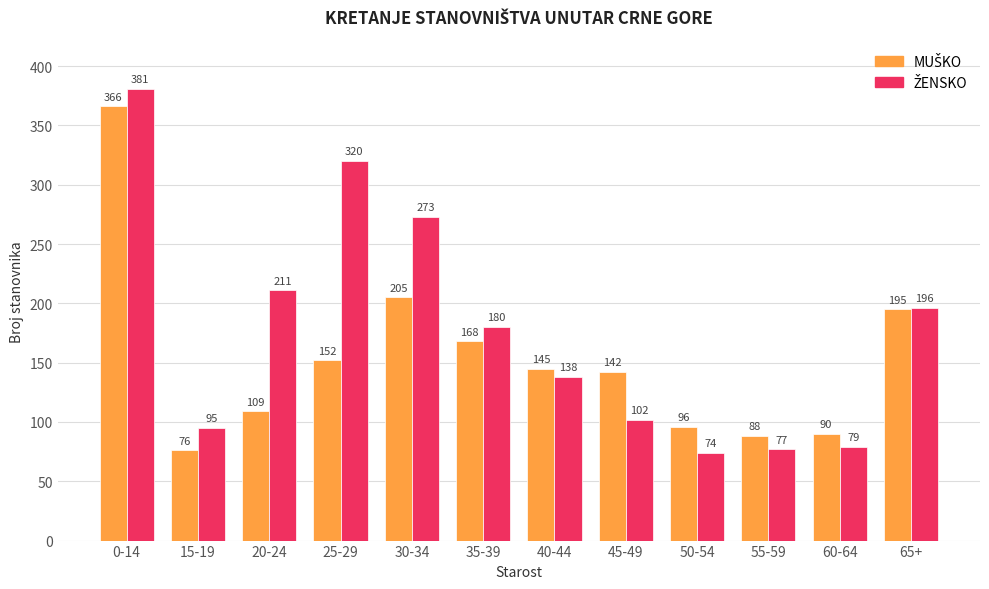

What is the total value across all series at 20-24?

320